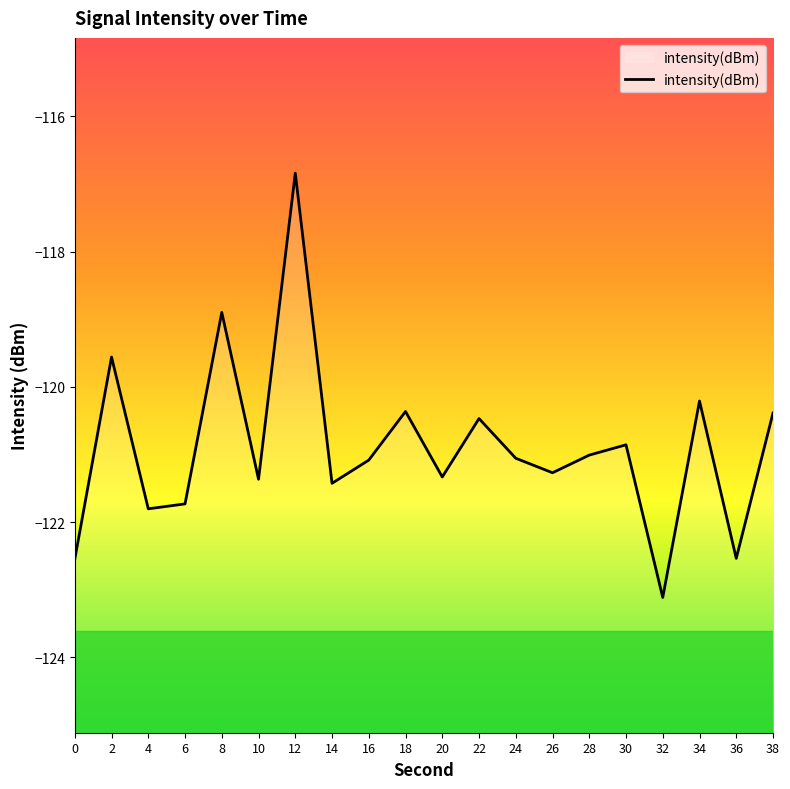

Reading left to right, list all the values displayed in this chart.

0=-122.5	2=-119.6	4=-121.8	6=-121.7	8=-118.9	10=-121.4	12=-116.8	14=-121.4	16=-121.1	18=-120.4	20=-121.3	22=-120.5	24=-121.1	26=-121.3	28=-121.0	30=-120.9	32=-123.1	34=-120.2	36=-122.5	38=-120.4